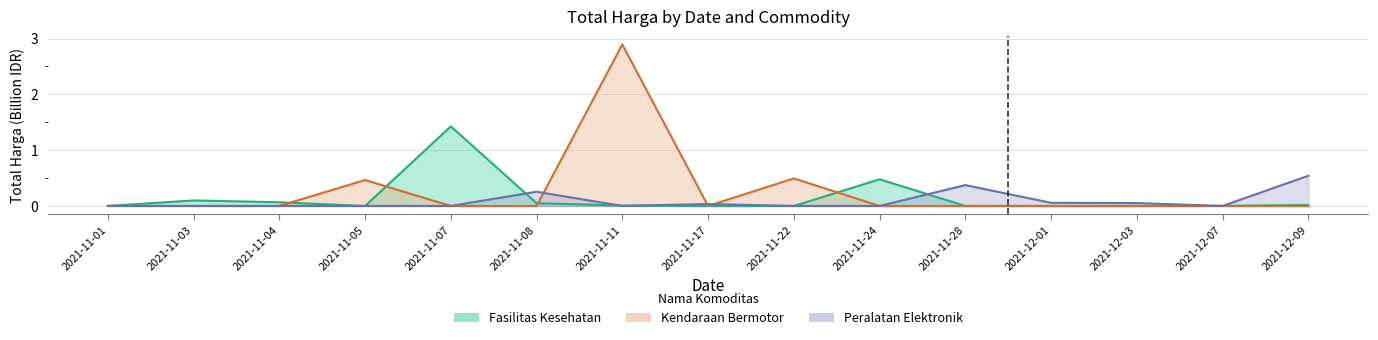

How many categories are shown in the chart?

15